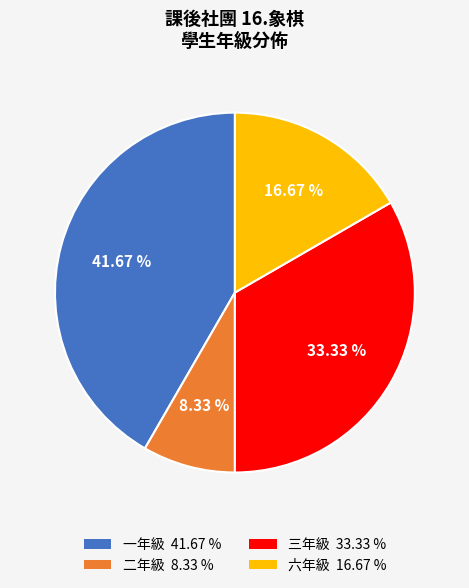

How many slices are in this pie chart?

4